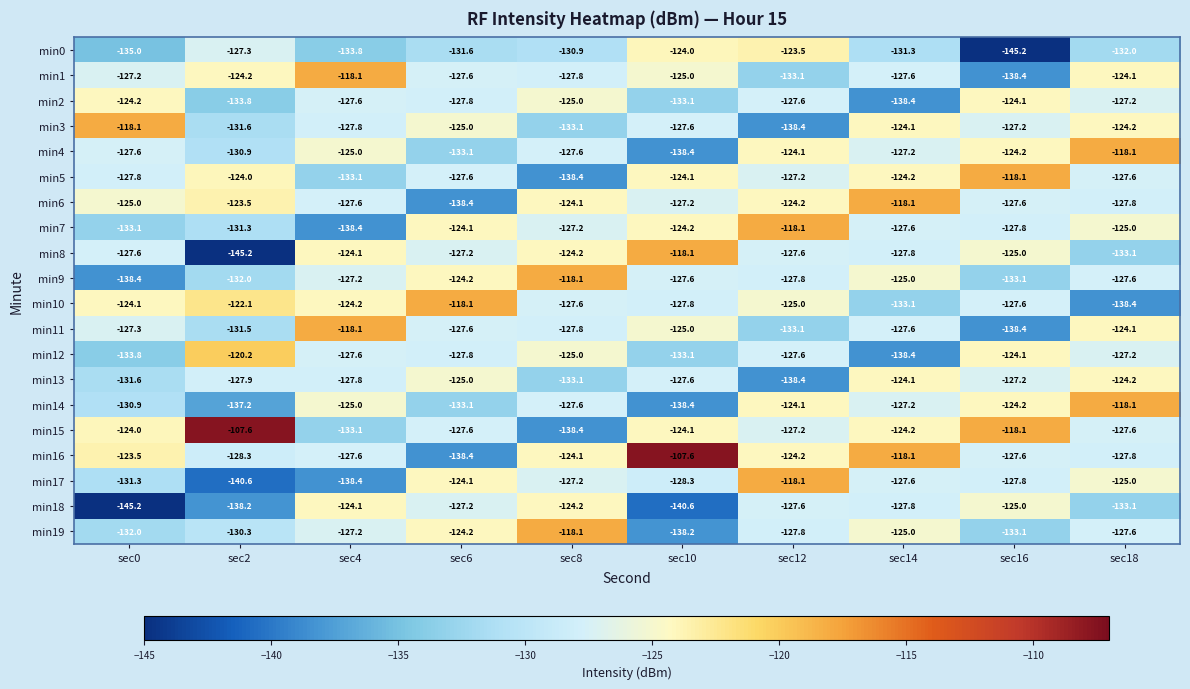

What value does the min19 series have at sec10?

-138.2